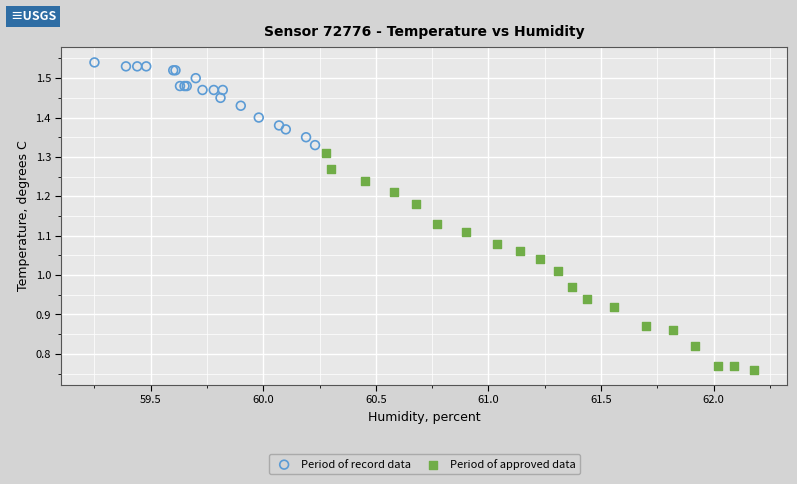

What are all the series names shown in the legend?

Period of record data, Period of approved data